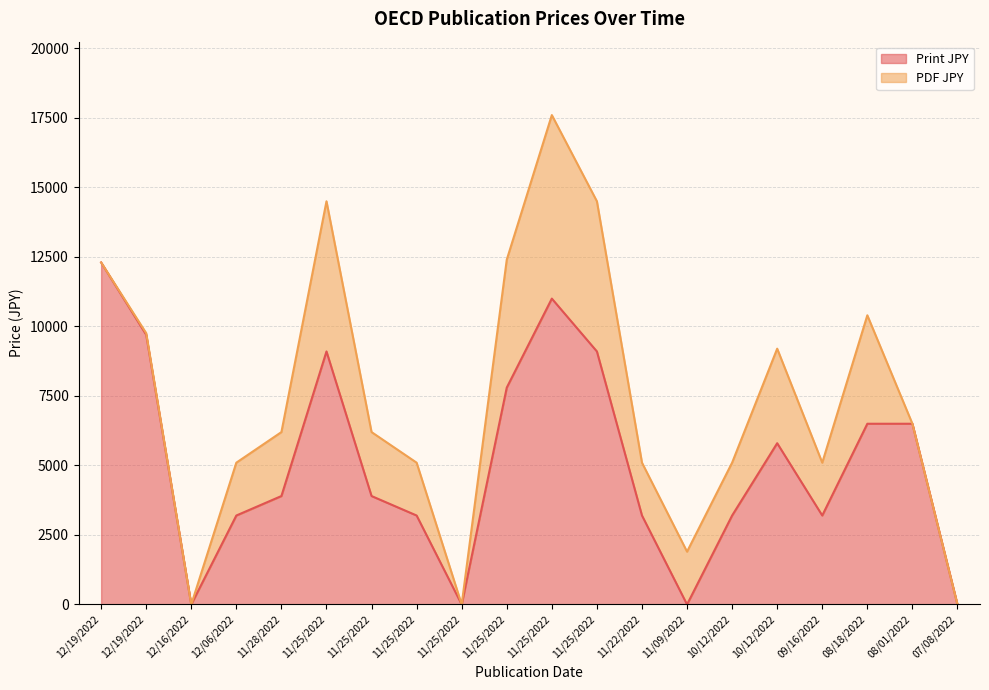

What is the label of the 12th point from the right?

11/25/2022